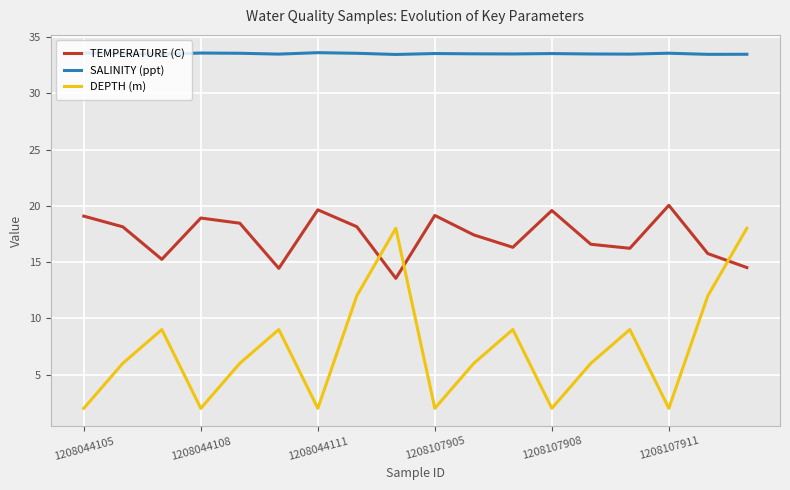

Rank the series by their average value, from highest to lowest.

SALINITY (ppt), TEMPERATURE (C), DEPTH (m)